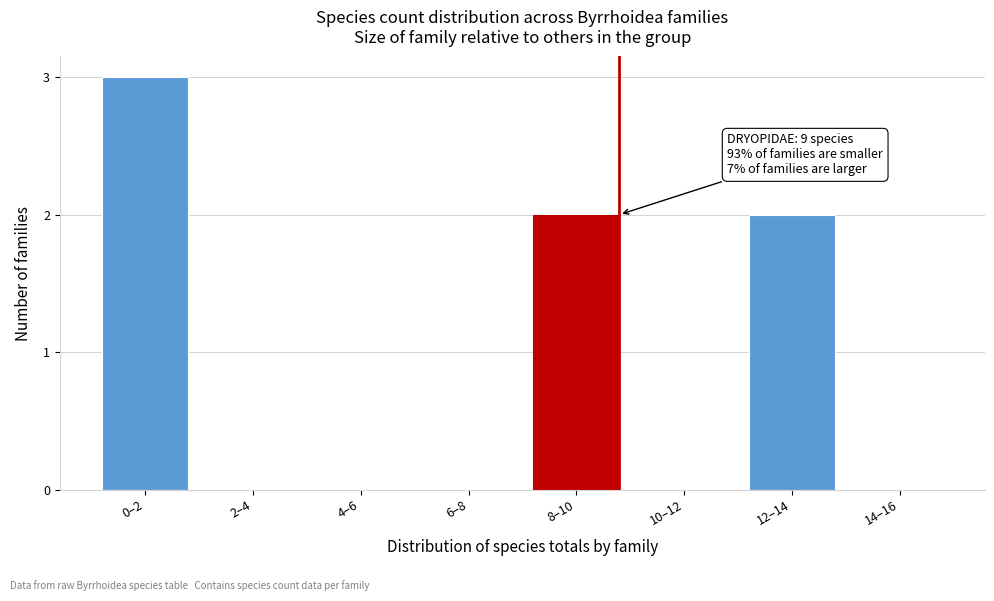

Reading left to right, transcribe all the data shown in this chart.

0–2=3	2–4=0	4–6=0	6–8=0	8–10=2	10–12=0	12–14=2	14–16=0